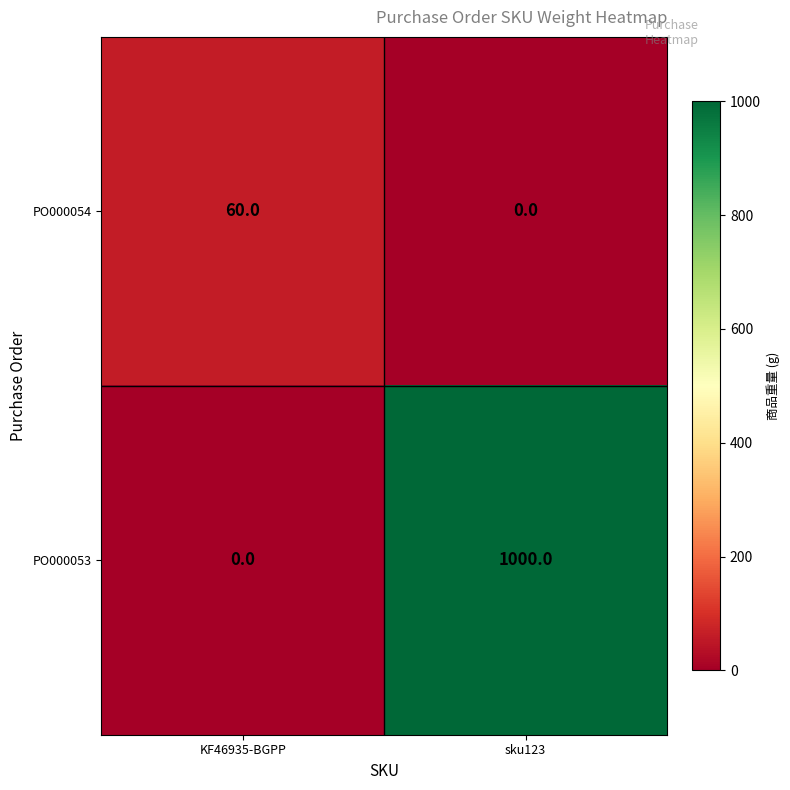

Which series has the largest range (max minus min)?

PO000053